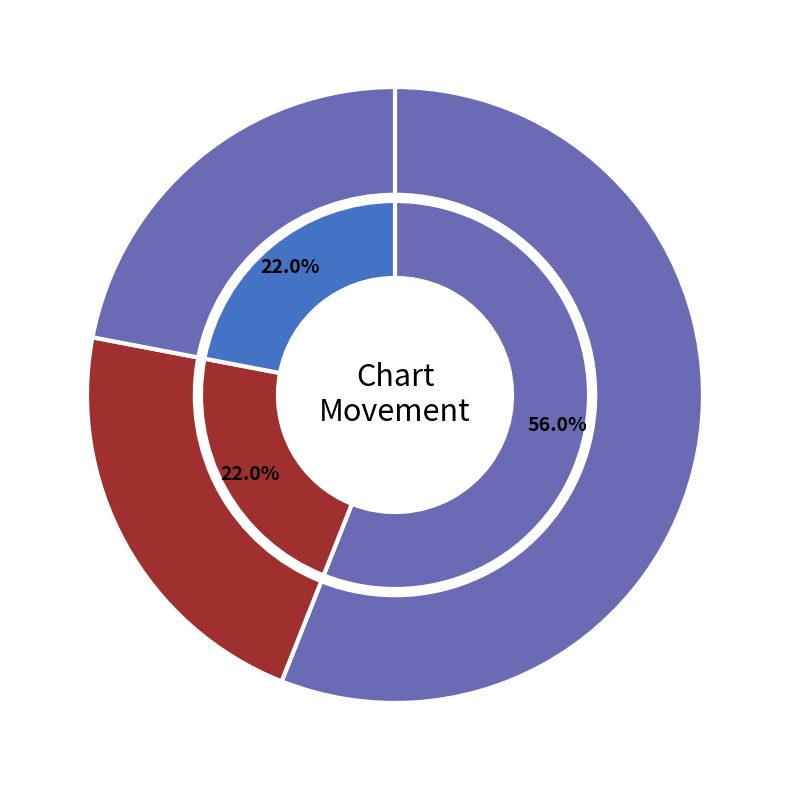

What percentage is the down slice, to the nearest percent?

22%